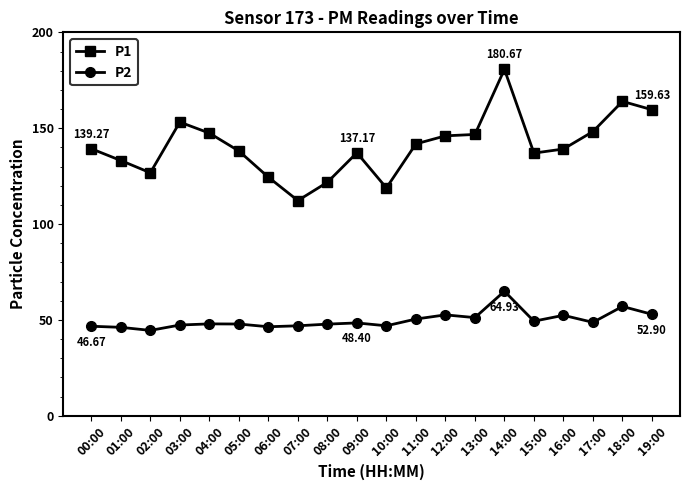

Count the number of data series in this chart.

2